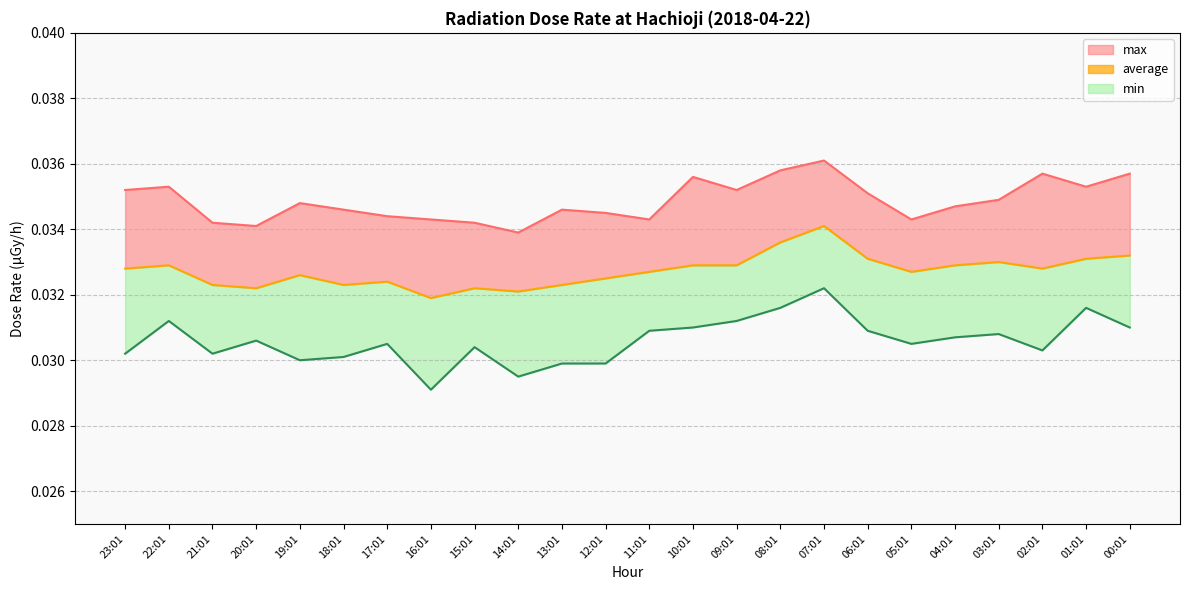

Is it true that the value at 22:01 is 0.0?

True